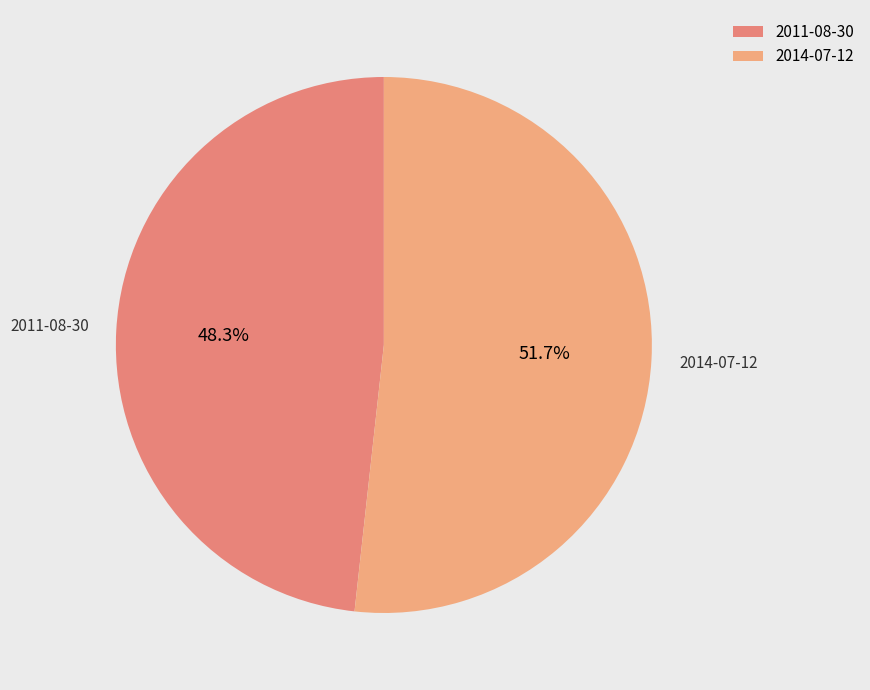

Between 2011-08-30 and 2014-07-12, which is larger?

2014-07-12